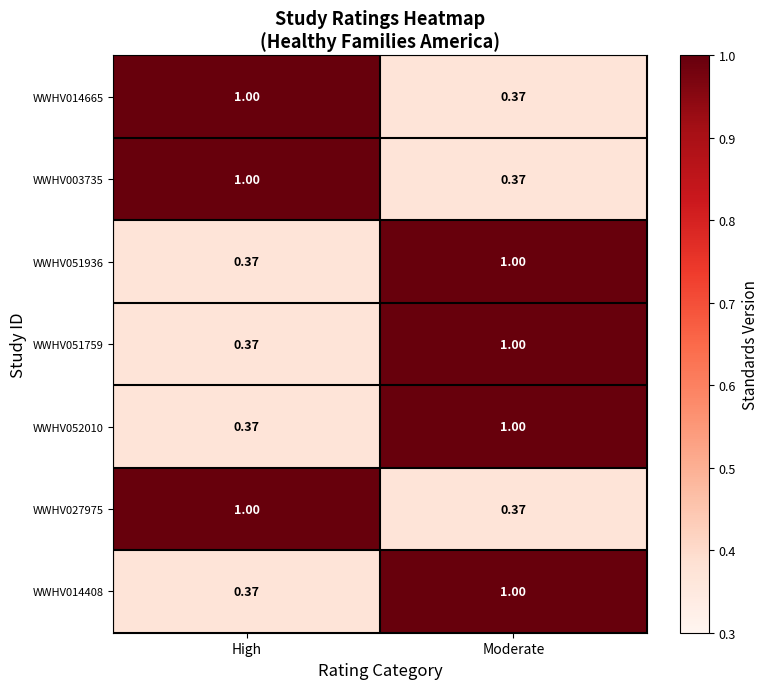

Where is WWHV014665 nearest to the value 0?

Moderate